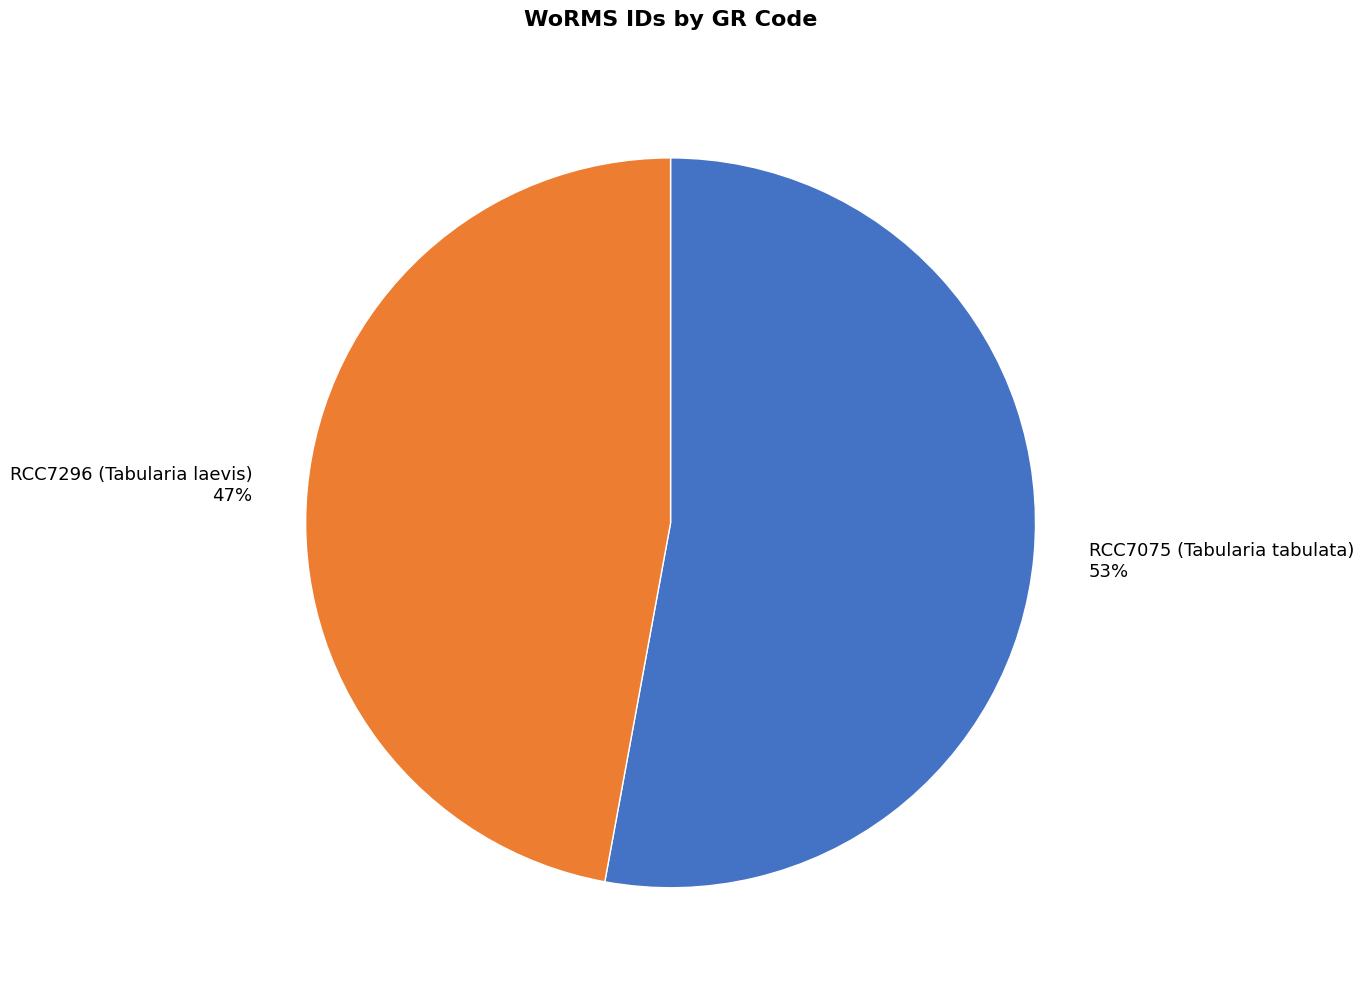

To the nearest percent, what percentage of the pie is RCC7296 (Tabularia laevis)?

47%